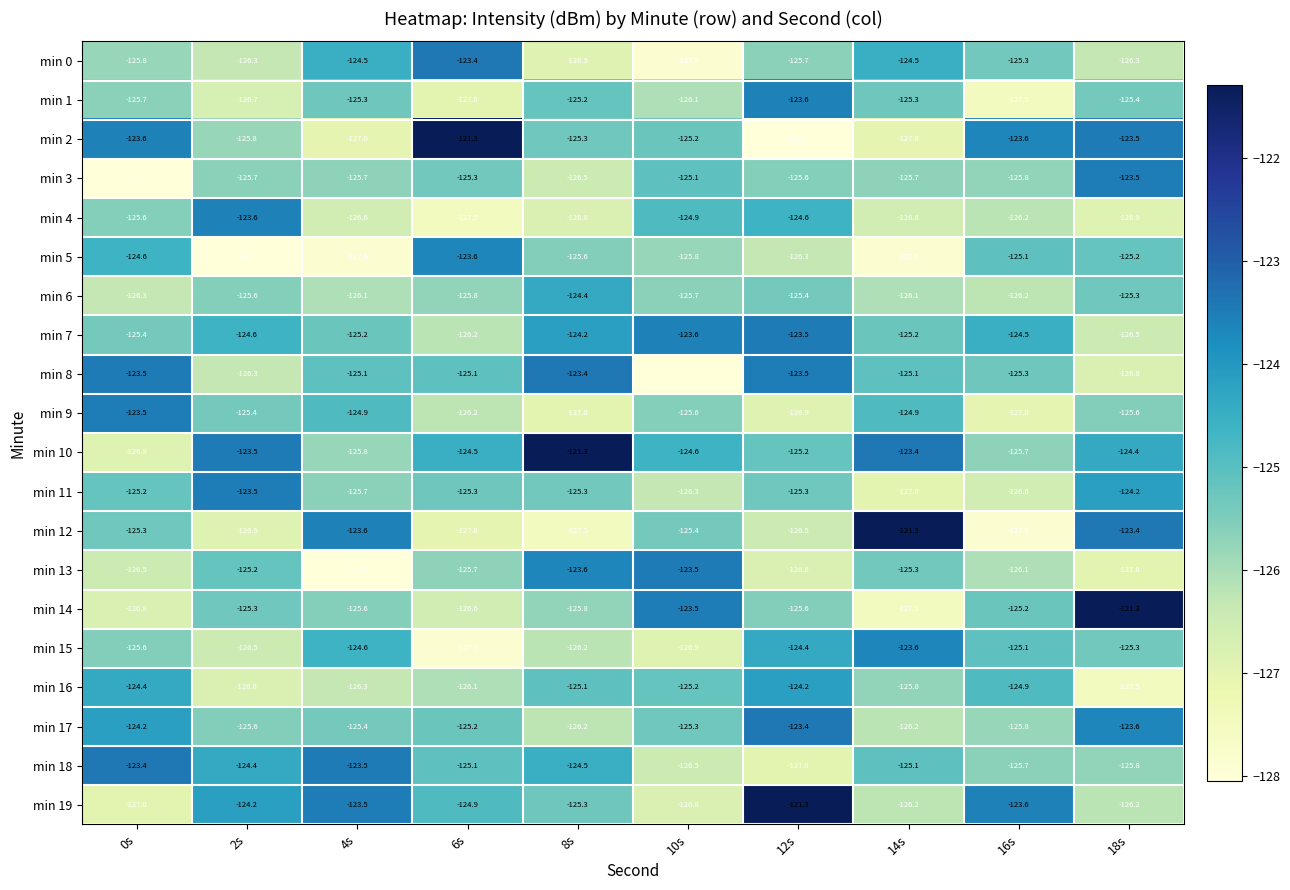

What is the minimum value for min 0?

-127.9